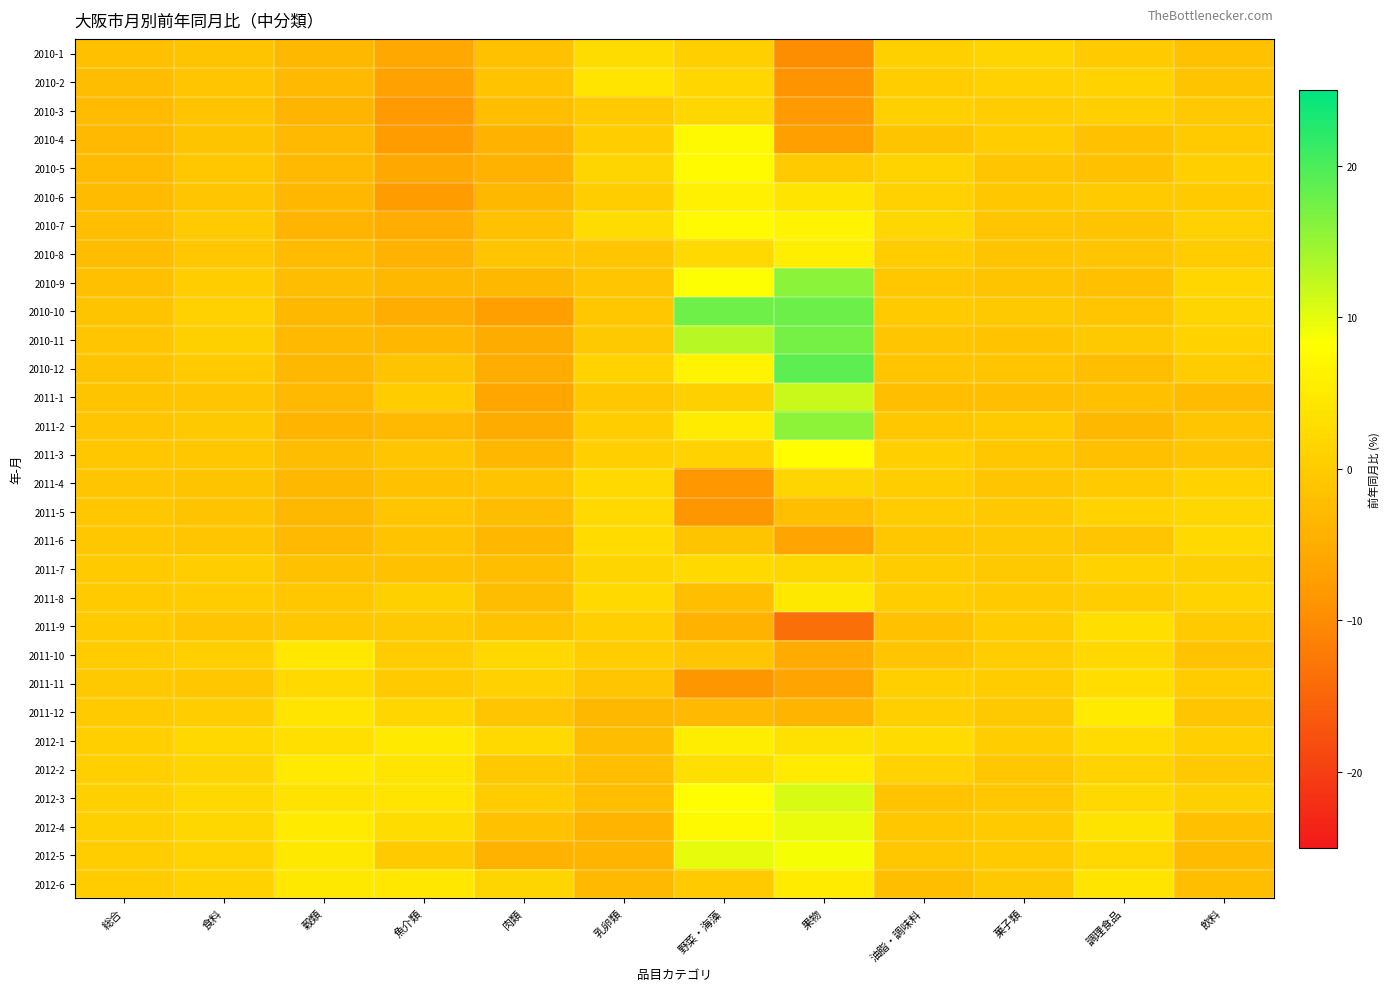

Reading right to left, transcribe all the data shown in this chart.

2010-1: 飲料=-1.6	調理食品=-0.1	菓子類=1.4	油脂・調味料=0.7	果物=-9.6	野菜・海藻=0.4	乳卵類=2.7	肉類=-1.6	魚介類=-5.5	穀類=-3.3	食料=-1.3	総合=-1.9
2010-2: 飲料=-1.2	調理食品=1.1	菓子類=0.9	油脂・調味料=0.2	果物=-8.9	野菜・海藻=1.7	乳卵類=4.0	肉類=-1.5	魚介類=-7.0	穀類=-3.0	食料=-1.0	総合=-2.4
2010-3: 飲料=-0.4	調理食品=0.4	菓子類=0.3	油脂・調味料=0.7	果物=-8.0	野菜・海藻=1.8	乳卵類=-0.3	肉類=-2.1	魚介類=-8.1	穀類=-3.6	食料=-1.3	総合=-2.7
2010-4: 飲料=-0.3	調理食品=-1.6	菓子類=0.3	油脂・調味料=-1.2	果物=-7.1	野菜・海藻=7.4	乳卵類=0.2	肉類=-4.0	魚介類=-7.6	穀類=-2.9	食料=-1.2	総合=-3.1
2010-5: 飲料=0.5	調理食品=-1.7	菓子類=-0.9	油脂・調味料=1.3	果物=-0.2	野菜・海藻=7.6	乳卵類=1.4	肉類=-4.1	魚介類=-5.8	穀類=-3.0	食料=-0.7	総合=-2.6
2010-6: 飲料=-0.3	調理食品=-0.2	菓子類=-0.6	油脂・調味料=0.8	果物=4.0	野菜・海藻=5.7	乳卵類=0.2	肉類=-3.2	魚介類=-7.7	穀類=-3.5	食料=-0.9	総合=-2.6
2010-7: 飲料=0.8	調理食品=-1.2	菓子類=-1.0	油脂・調味料=1.9	果物=6.4	野菜・海藻=7.5	乳卵類=2.6	肉類=-1.6	魚介類=-4.8	穀類=-3.6	食料=-0.1	総合=-2.1
2010-8: 飲料=0.0	調理食品=-1.0	菓子類=-1.2	油脂・調味料=0.1	果物=5.6	野菜・海藻=2.3	乳卵類=-0.9	肉類=-1.1	魚介類=-4.0	穀類=-2.6	食料=-0.7	総合=-2.5
2010-9: 飲料=1.7	調理食品=-1.9	菓子類=-1.3	油脂・調味料=-0.7	果物=16.0	野菜・海藻=8.5	乳卵類=-1.0	肉類=-3.3	魚介類=-3.3	穀類=-2.5	食料=0.2	総合=-1.9
2010-10: 飲料=1.5	調理食品=-0.9	菓子類=-0.5	油脂・調味料=-0.2	果物=17.8	野菜・海藻=17.6	乳卵類=-0.7	肉類=-7.2	魚介類=-5.0	穀類=-3.2	食料=0.9	総合=-1.2
2010-11: 飲料=1.1	調理食品=-0.5	菓子類=-1.5	油脂・調味料=-0.8	果物=17.3	野菜・海藻=13.0	乳卵類=-0.4	肉類=-5.2	魚介類=-3.4	穀類=-3.1	食料=0.6	総合=-1.1
2010-12: 飲料=0.0	調理食品=-2.3	菓子類=-0.9	油脂・調味料=-0.8	果物=18.9	野菜・海藻=6.3	乳卵類=1.1	肉類=-4.8	魚介類=-1.3	穀類=-3.2	食料=-0.1	総合=-1.3
2011-1: 飲料=-2.6	調理食品=-1.9	菓子類=-2.1	油脂・調味料=-2.0	果物=11.9	野菜・海藻=0.7	乳卵類=-0.6	肉類=-6.1	魚介類=0.0	穀類=-3.1	食料=-1.0	総合=-1.3
2011-2: 飲料=-0.9	調理食品=-3.2	菓子類=-0.3	油脂・調味料=-0.6	果物=15.8	野菜・海藻=5.1	乳卵類=0.3	肉類=-5.1	魚介類=-2.8	穀類=-3.9	食料=-0.5	総合=-0.8
2011-3: 飲料=-0.8	調理食品=-1.8	菓子類=-0.6	油脂・調味料=0.5	果物=8.2	野菜・海藻=1.0	乳卵類=0.5	肉類=-3.5	魚介類=-0.9	穀類=-2.5	食料=-0.6	総合=-0.7
2011-4: 飲料=1.1	調理食品=-0.1	菓子類=-1.0	油脂・調味料=0.2	果物=1.4	野菜・海藻=-8.5	乳卵類=2.3	肉類=-1.4	魚介類=-1.7	穀類=-3.3	食料=-1.3	総合=-0.9
2011-5: 飲料=1.8	調理食品=1.0	菓子類=-0.4	油脂・調味料=0.0	果物=-2.1	野菜・海藻=-8.6	乳卵類=2.2	肉類=-2.4	魚介類=-0.9	穀類=-3.3	食料=-1.2	総合=-0.6
2011-6: 飲料=2.2	調理食品=-0.8	菓子類=-0.4	油脂・調味料=-0.6	果物=-6.3	野菜・海藻=-1.2	乳卵類=2.5	肉類=-3.4	魚介類=-1.4	穀類=-2.8	食料=-0.8	総合=-0.6
2011-7: 飲料=0.6	調理食品=1.1	菓子類=-0.4	油脂・調味料=0.1	果物=1.8	野菜・海藻=2.2	乳卵類=1.5	肉類=-2.0	魚介類=-1.7	穀類=-1.6	食料=0.2	総合=-0.2
2011-8: 飲料=1.2	調理食品=0.2	菓子類=-0.3	油脂・調味料=0.3	果物=4.6	野菜・海藻=-2.3	乳卵類=2.3	肉類=-2.4	魚介類=0.7	穀類=-0.6	食料=0.0	総合=-0.1
2011-9: 飲料=-0.3	調理食品=3.0	菓子類=0.1	油脂・調味料=-1.6	果物=-13.8	野菜・海藻=-4.2	乳卵類=0.5	肉類=-1.4	魚介類=-0.4	穀類=-0.6	食料=-0.9	総合=-0.3
2011-10: 飲料=-1.4	調理食品=2.1	菓子類=0.3	油脂・調味料=-0.9	果物=-5.4	野菜・海藻=-0.9	乳卵類=0.3	肉類=2.1	魚介類=0.1	穀類=4.3	食料=0.5	総合=0.0
2011-11: 飲料=0.1	調理食品=2.8	菓子類=0.0	油脂・調味料=0.4	果物=-6.4	野菜・海藻=-8.7	乳卵類=-0.8	肉類=0.9	魚介類=-0.2	穀類=2.2	食料=-0.7	総合=-0.5
2011-12: 飲料=-0.9	調理食品=4.9	菓子類=-0.4	油脂・調味料=0.4	果物=-3.7	野菜・海藻=-3.0	乳卵類=-3.2	肉類=-1.1	魚介類=1.6	穀類=4.0	食料=0.3	総合=-0.1
2012-1: 飲料=0.5	調理食品=2.4	菓子類=0.2	油脂・調味料=2.5	果物=3.5	野菜・海藻=5.3	乳卵類=-2.4	肉類=2.2	魚介類=4.8	穀類=3.3	食料=2.0	総合=0.5
2012-2: 飲料=-0.4	調理食品=1.3	菓子類=-0.6	油脂・調味料=1.0	果物=4.9	野菜・海藻=3.3	乳卵類=-2.0	肉類=-0.4	魚介類=4.0	穀類=4.7	食料=1.4	総合=0.4
2012-3: 飲料=0.6	調理食品=2.1	菓子類=-0.7	油脂・調味料=-1.4	果物=10.8	野菜・海藻=8.2	乳卵類=-2.2	肉類=0.1	魚介類=4.1	穀類=3.6	食料=2.1	総合=0.6
2012-4: 飲料=-1.8	調理食品=3.9	菓子類=-0.1	油脂・調味料=-0.7	果物=9.6	野菜・海藻=7.3	乳卵類=-3.7	肉類=-1.6	魚介類=2.7	穀類=4.9	食料=1.9	総合=0.7
2012-5: 飲料=-2.6	調理食品=2.0	菓子類=-0.3	油脂・調味料=-0.6	果物=8.8	野菜・海藻=9.8	乳卵類=-3.6	肉類=-4.1	魚介類=-0.2	穀類=4.5	食料=1.2	総合=0.2
2012-6: 飲料=-2.3	調理食品=4.1	菓子類=-0.4	油脂・調味料=-2.1	果物=5.2	野菜・海藻=-0.3	乳卵類=-3.0	肉類=1.4	魚介類=4.4	穀類=4.5	食料=1.1	総合=0.1